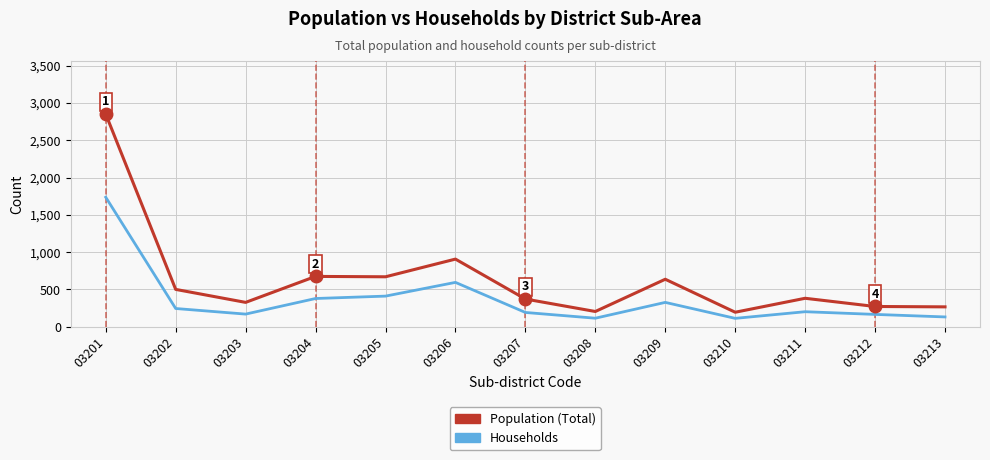

The Population (Total) series shows 1165 at 03205. True or false?

False